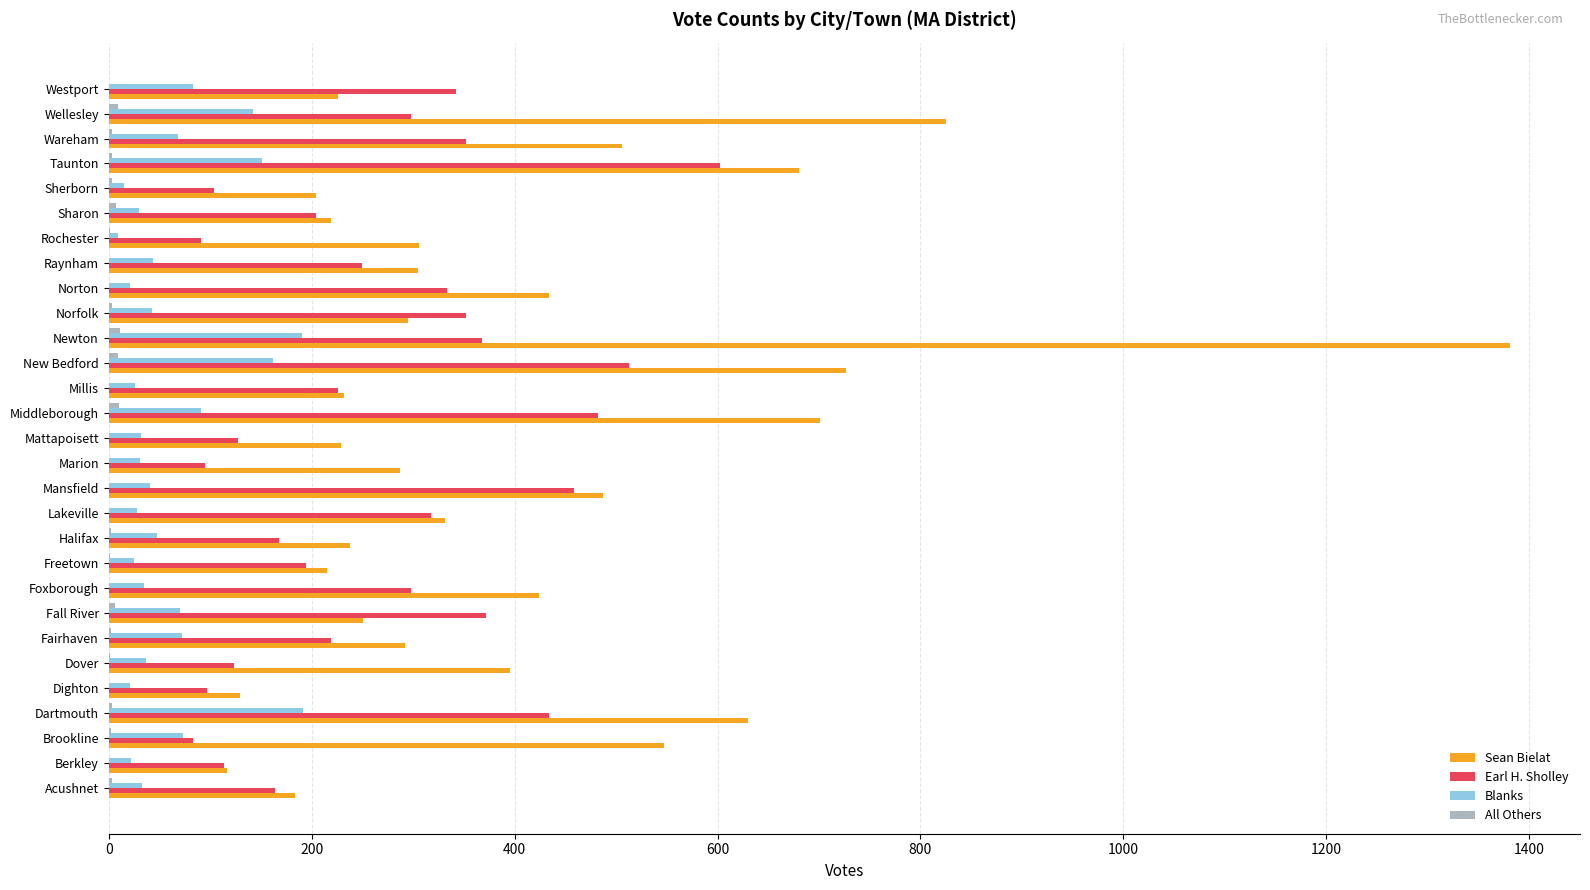

What is the greatest value displayed?

1381